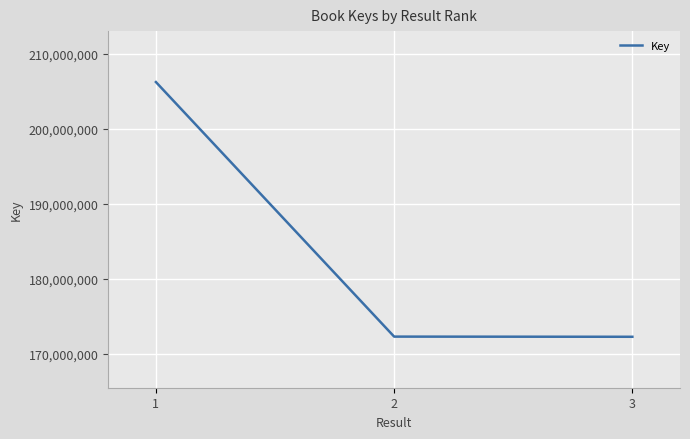

What is the sum of all values?

550829624